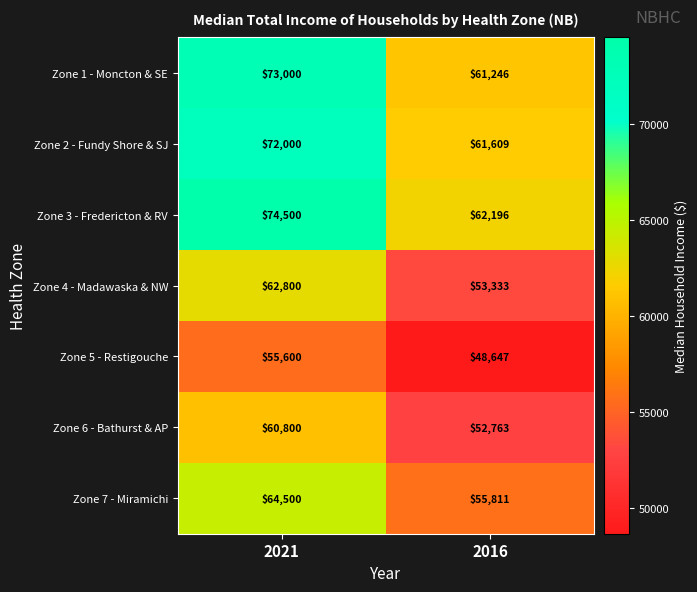

Count the number of data series in this chart.

7